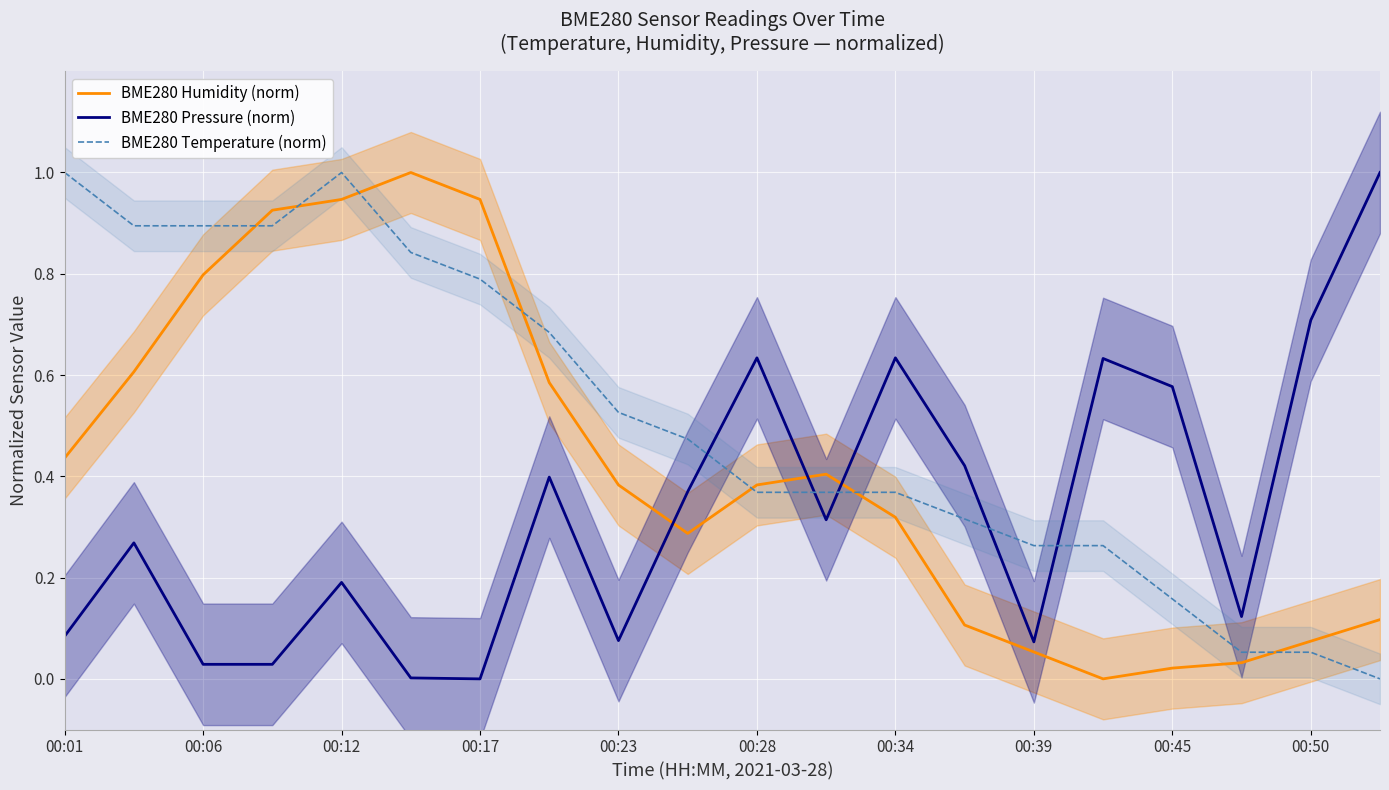

Which series ends up on top after the final intersection of BME280 Pressure (norm) and BME280 Temperature (norm)?

BME280 Pressure (norm)